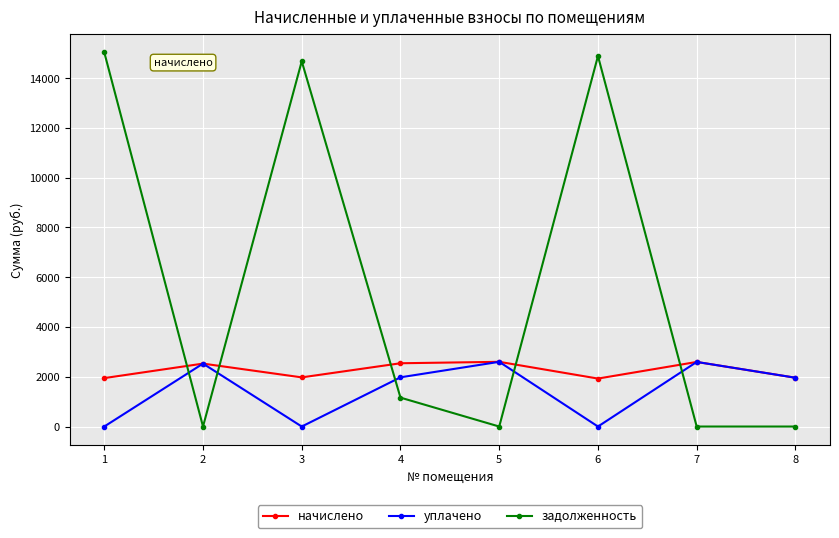

What are all the series names shown in the legend?

начислено, уплачено, задолженность